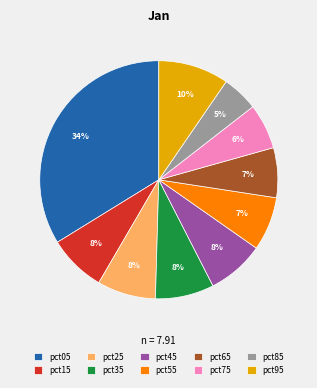

Which has a higher value, pct55 or pct75?

pct55